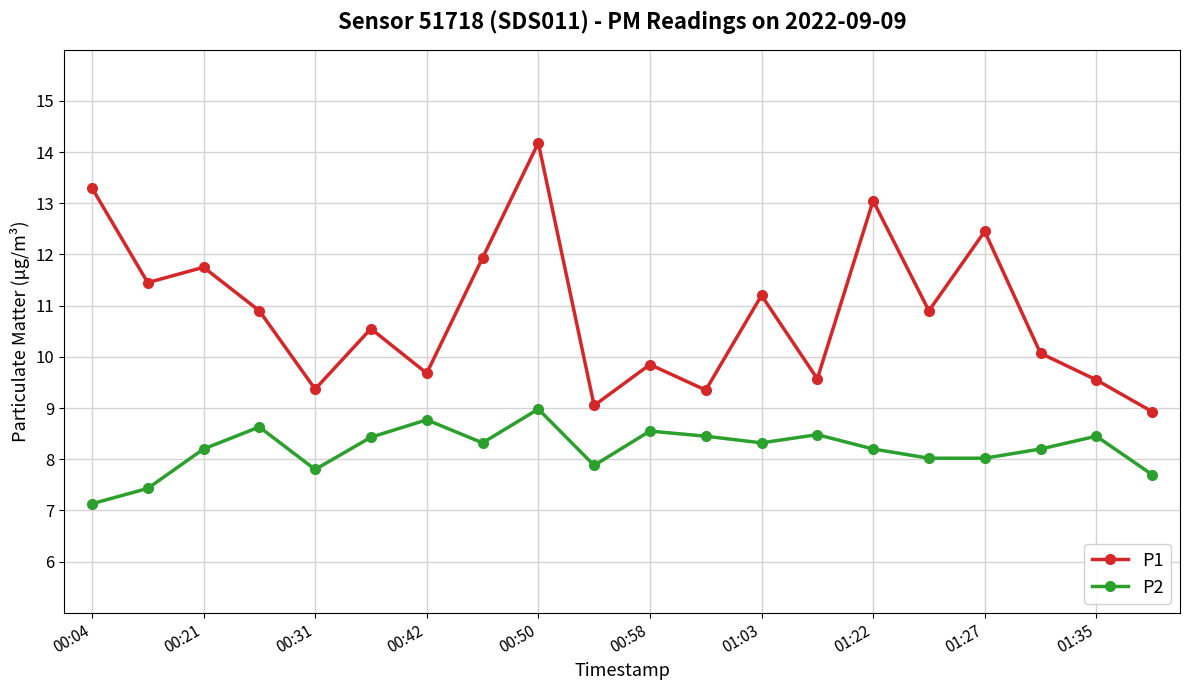

Which series has the widest spread of values?

P1